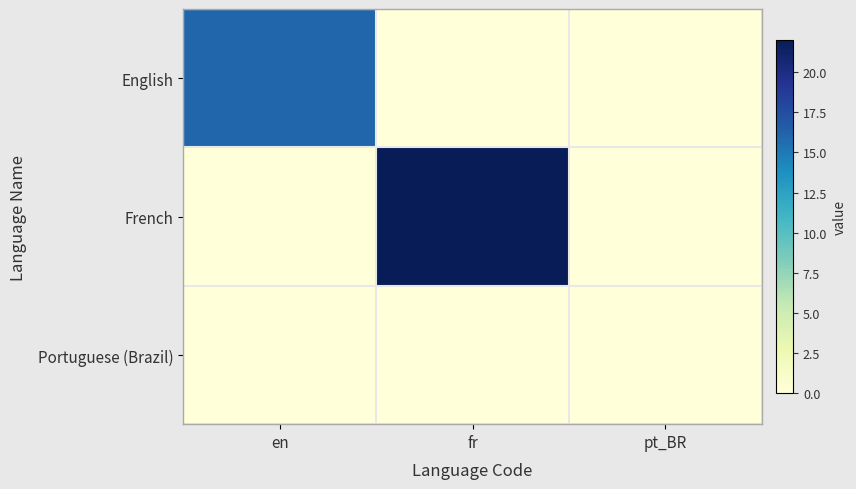

Reading right to left, what are all the values shown in this chart?

English: pt_BR=0	fr=0	en=16
French: pt_BR=0	fr=22	en=0
Portuguese (Brazil): pt_BR=0	fr=0	en=0